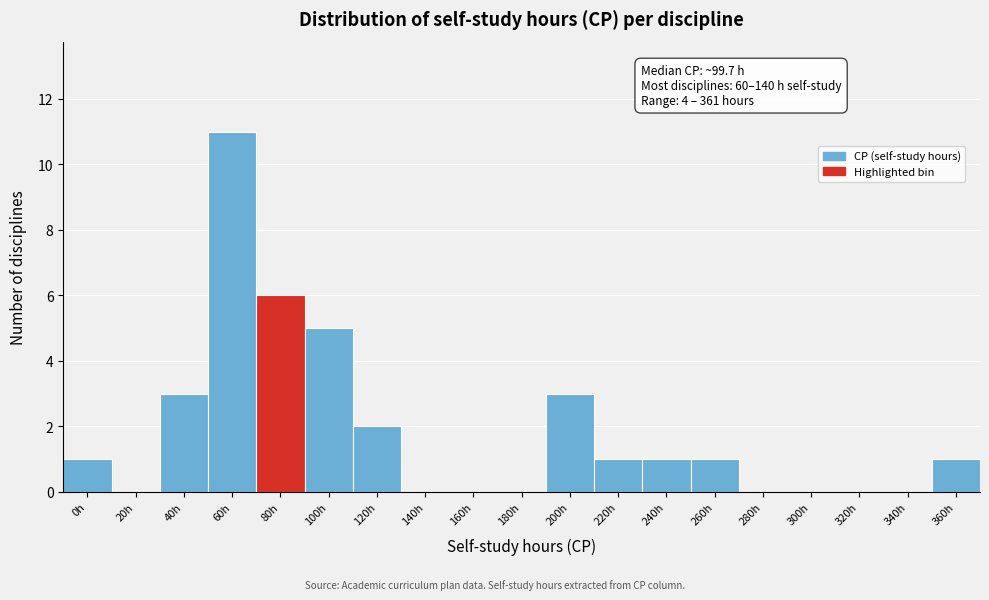

Reading left to right, extract all data points from this chart.

0h=1	20h=0	40h=3	60h=11	80h=6	100h=5	120h=2	140h=0	160h=0	180h=0	200h=3	220h=1	240h=1	260h=1	280h=0	300h=0	320h=0	340h=0	360h=1